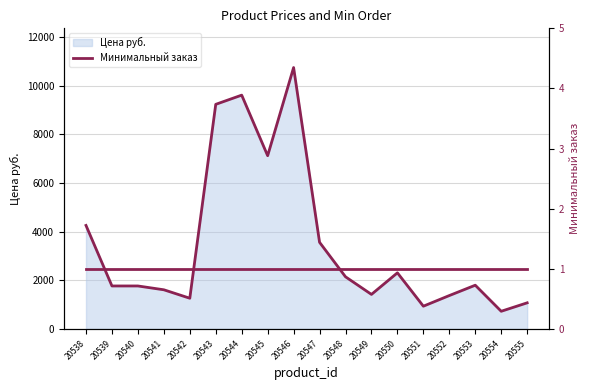

What is the change in value from 20553 to 20555?

-724